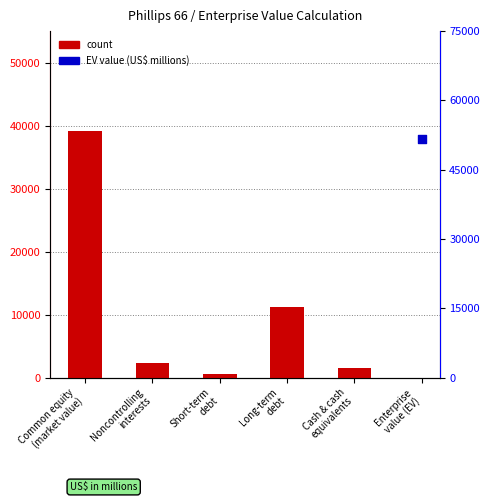

What is the change in value from Short-term
debt to Long-term
debt?

+10669